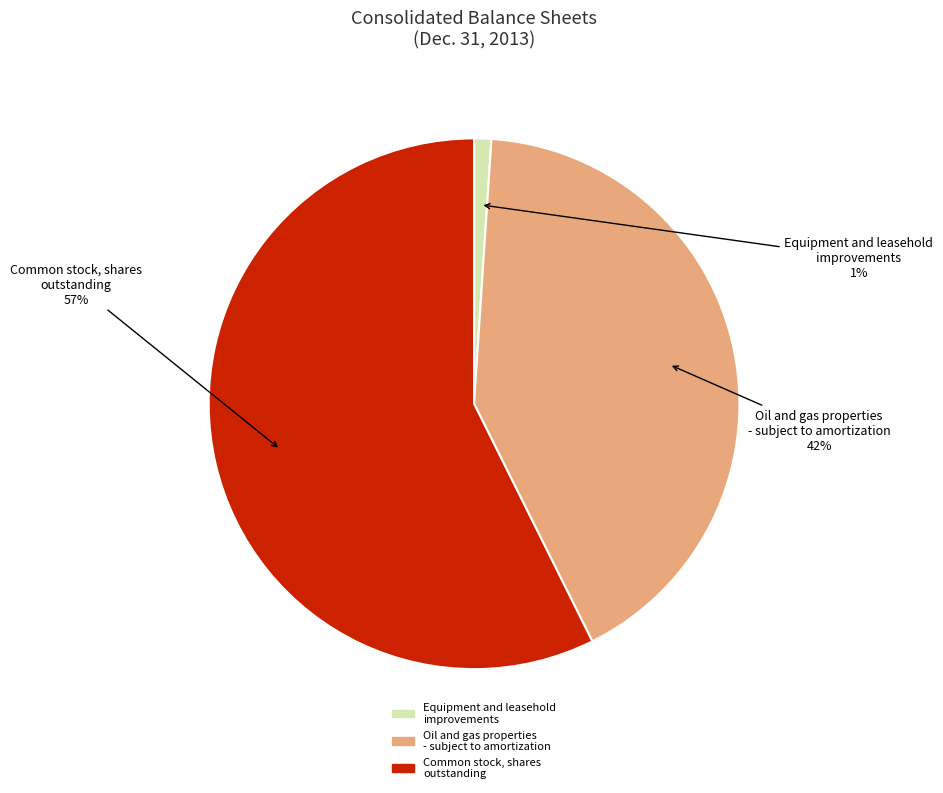

How many slices are in this pie chart?

3